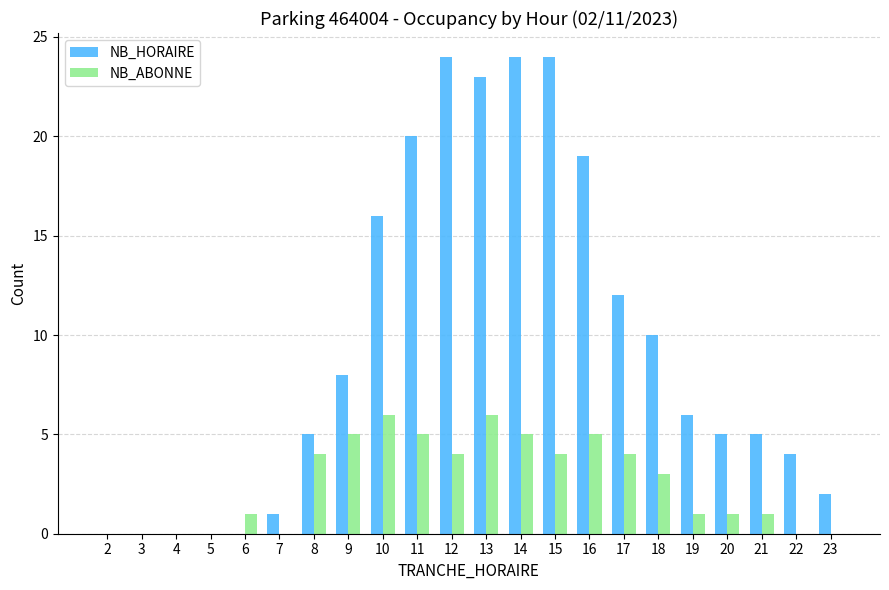

At which label is NB_HORAIRE closest to 12?

17